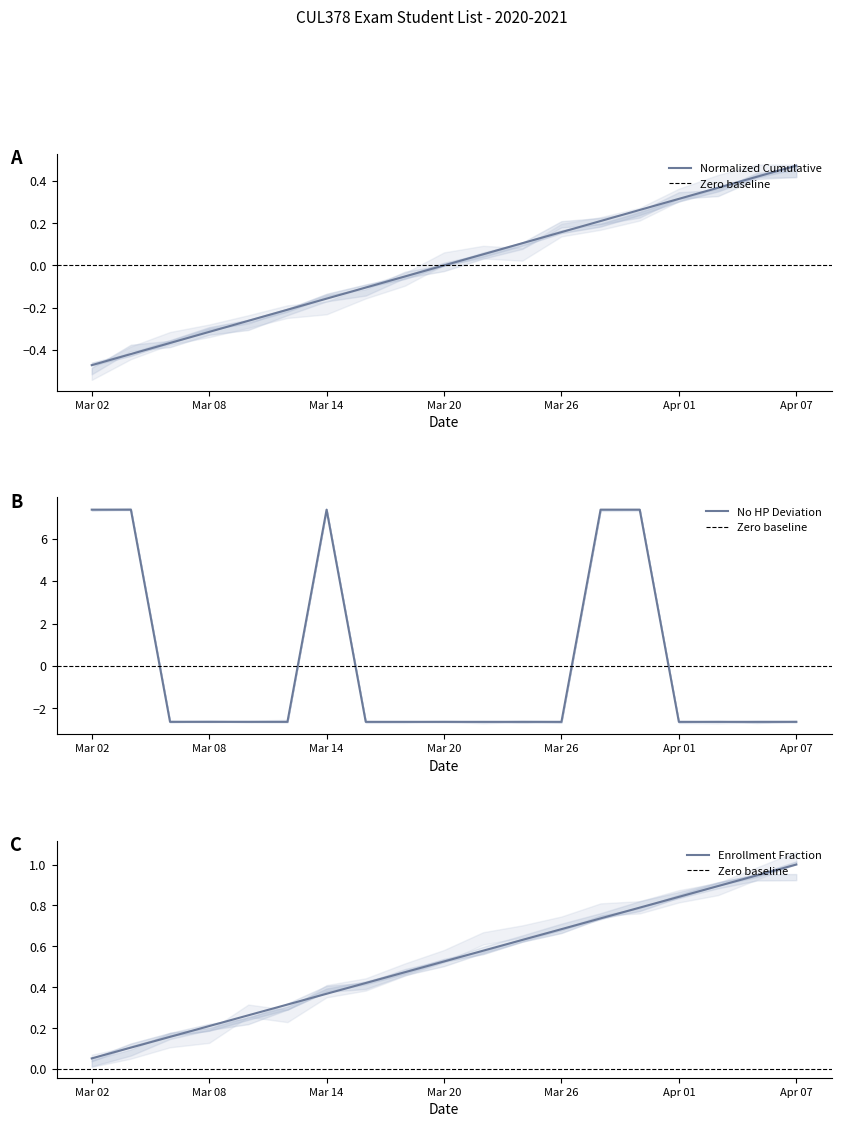

What is the maximum value for No HP Deviation?

7.4